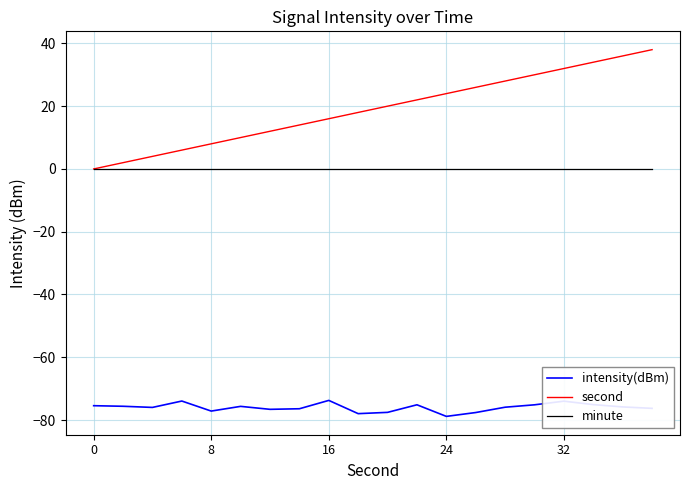

How many distinct data groups are displayed?

3